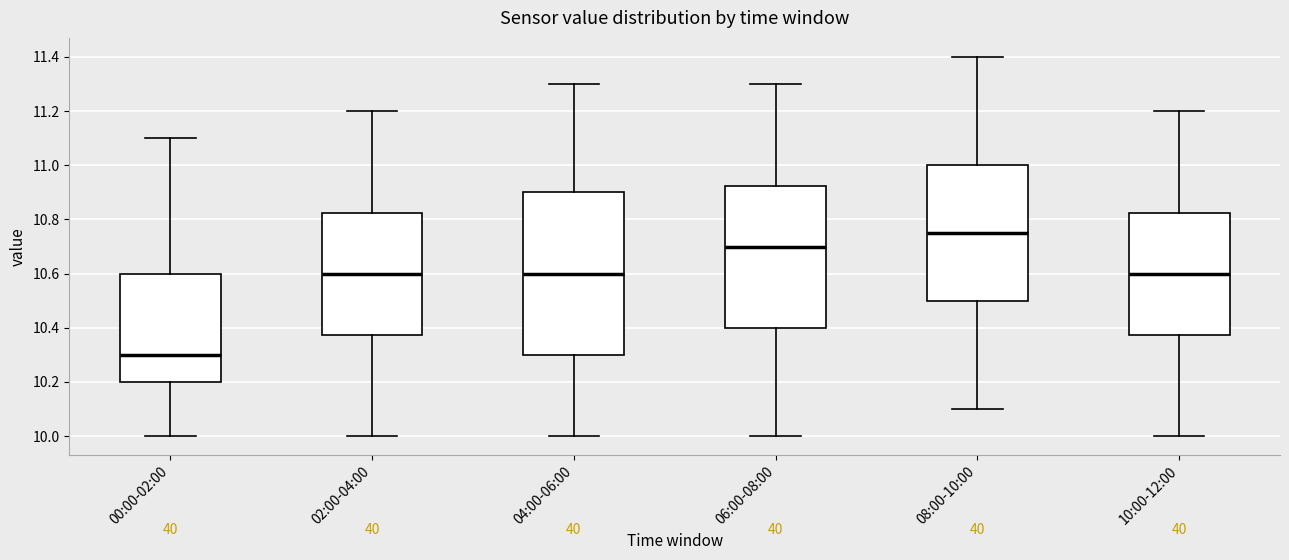

Which box's median line is the lowest?

00:00-02:00